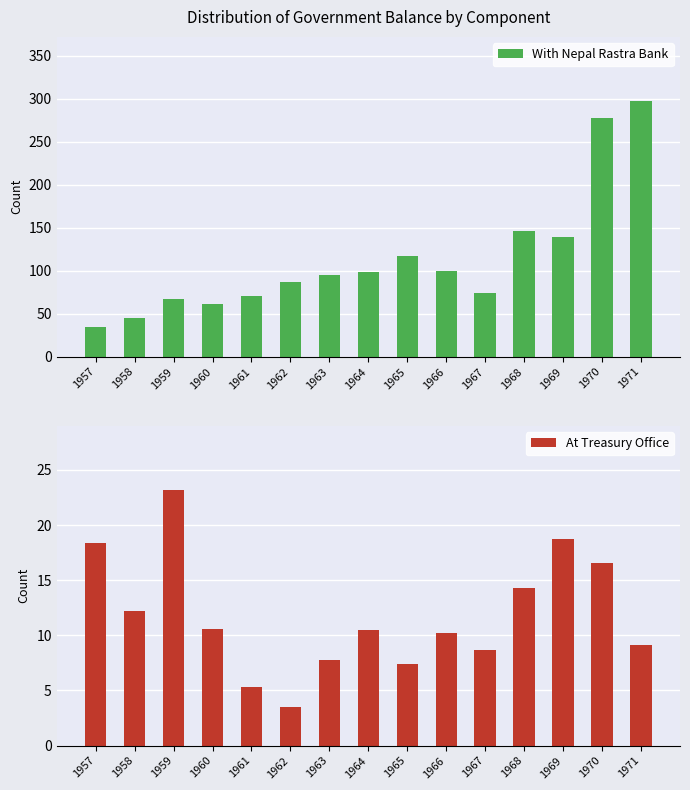

Is it true that With Nepal Rastra Bank equals 170.8 at 1966?

False